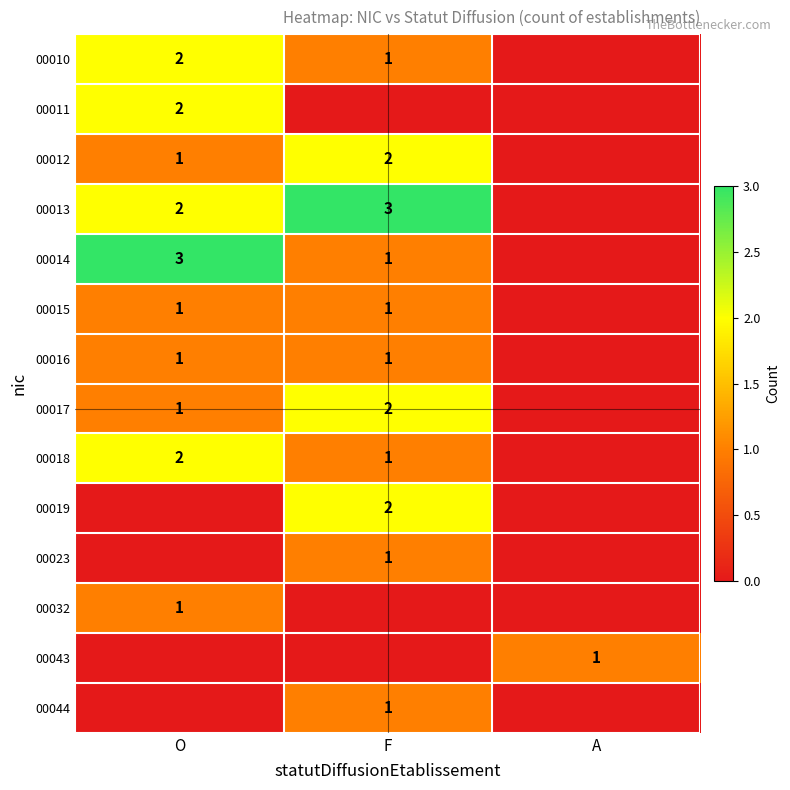

The value of 00017 at F is 2. True or false?

True